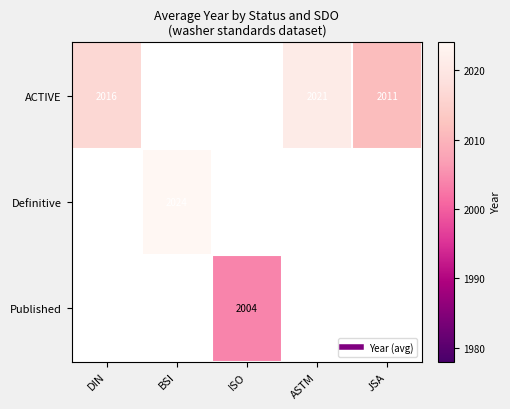

At which category is the sum across all series the highest?

BSI